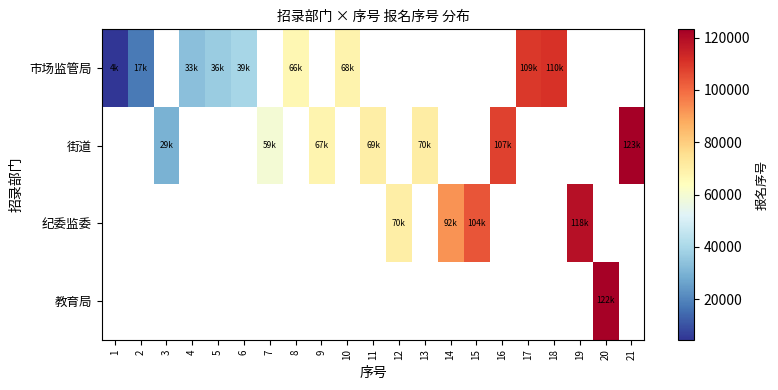

Is the value of 市场监管局 at 13 greater than the value of 纪委监委 at 21?

No